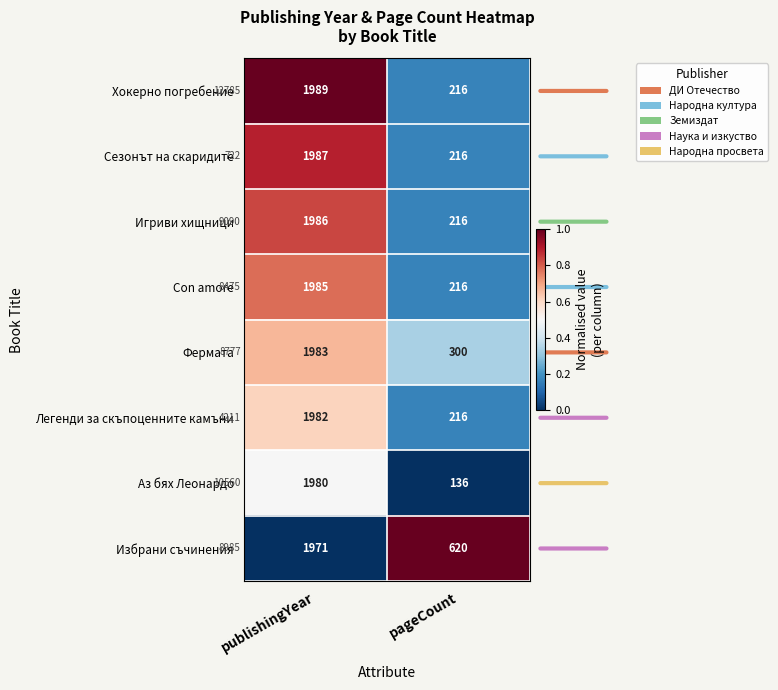

True or false: Легенди за скъпоценните камъни has a value of 1243 at publishingYear.

False